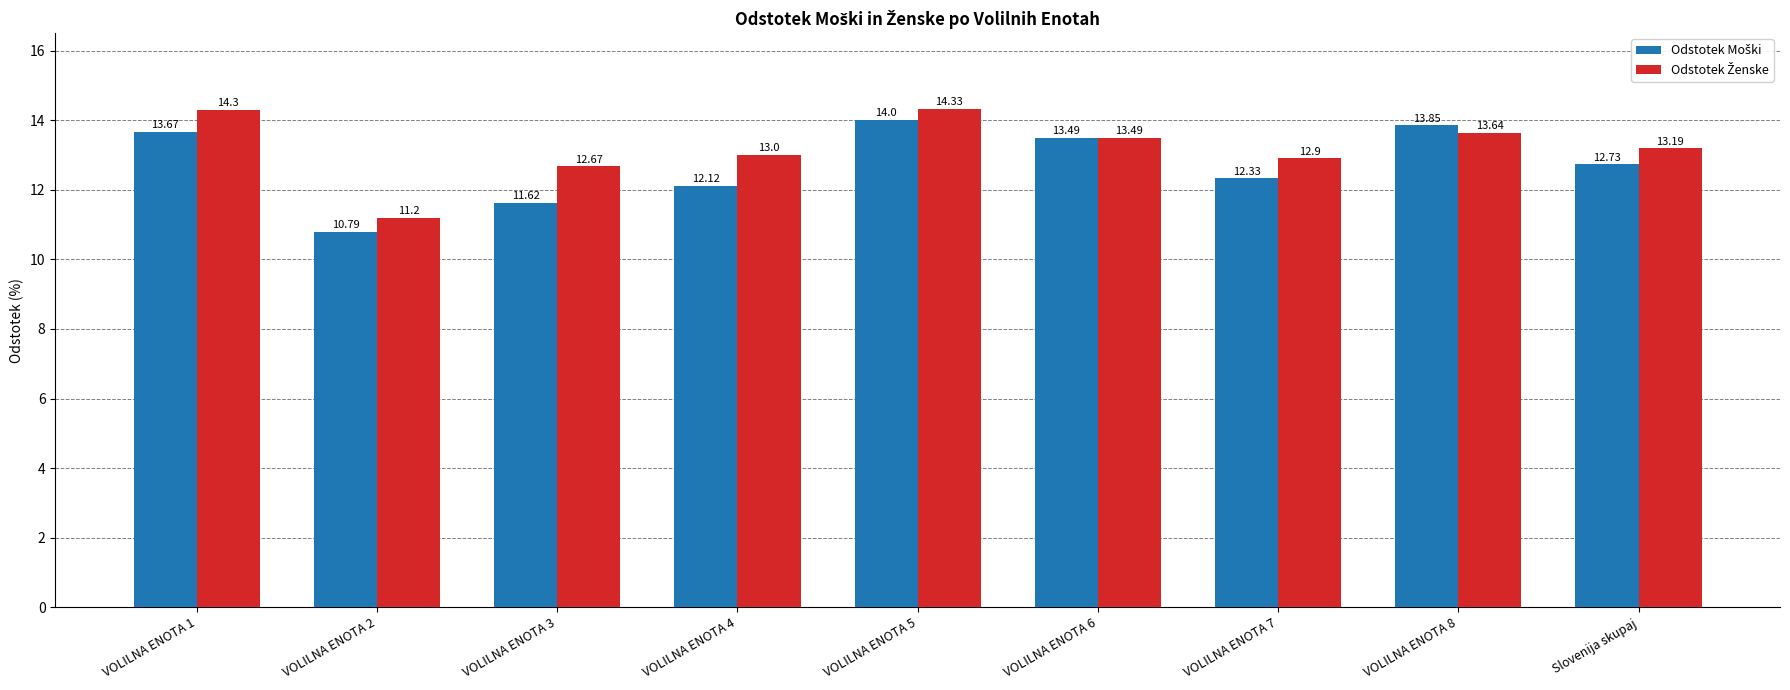

What is the difference between the highest and lowest values at VOLILNA ENOTA 2?

0.4